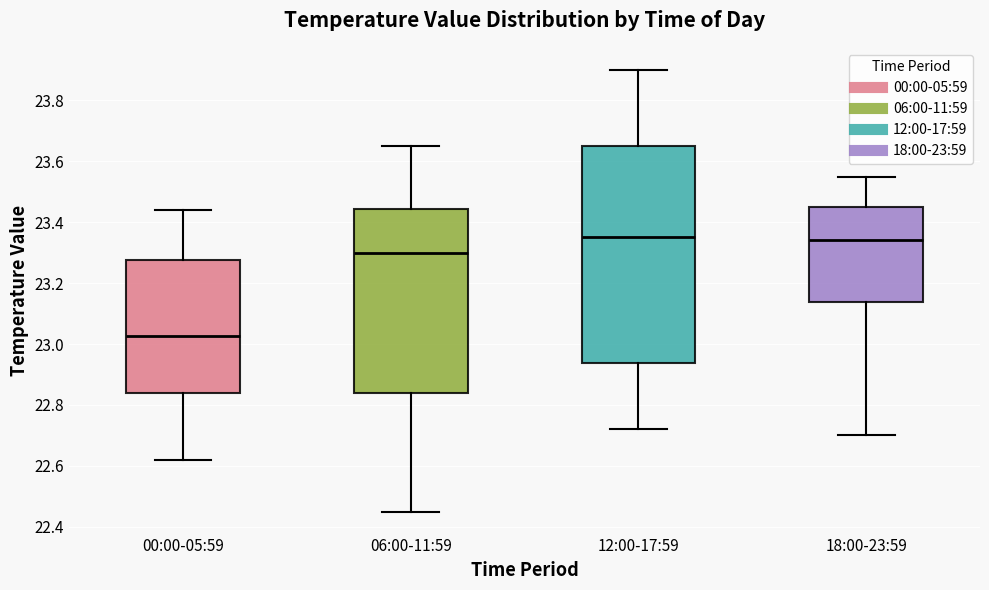

Reading left to right, read every box against the y-axis: the position of its median line, the range the box covers, and the ends of its whiskers. The values are not printed on the chart, so give them approximately, as read against the axis.

00:00-05:59: median 23.02, box 22.84 to 23.28, whiskers 22.62 to 23.44
06:00-11:59: median 23.30, box 22.84 to 23.44, whiskers 22.46 to 23.66
12:00-17:59: median 23.36, box 22.94 to 23.66, whiskers 22.72 to 23.90
18:00-23:59: median 23.34, box 23.14 to 23.46, whiskers 22.70 to 23.56